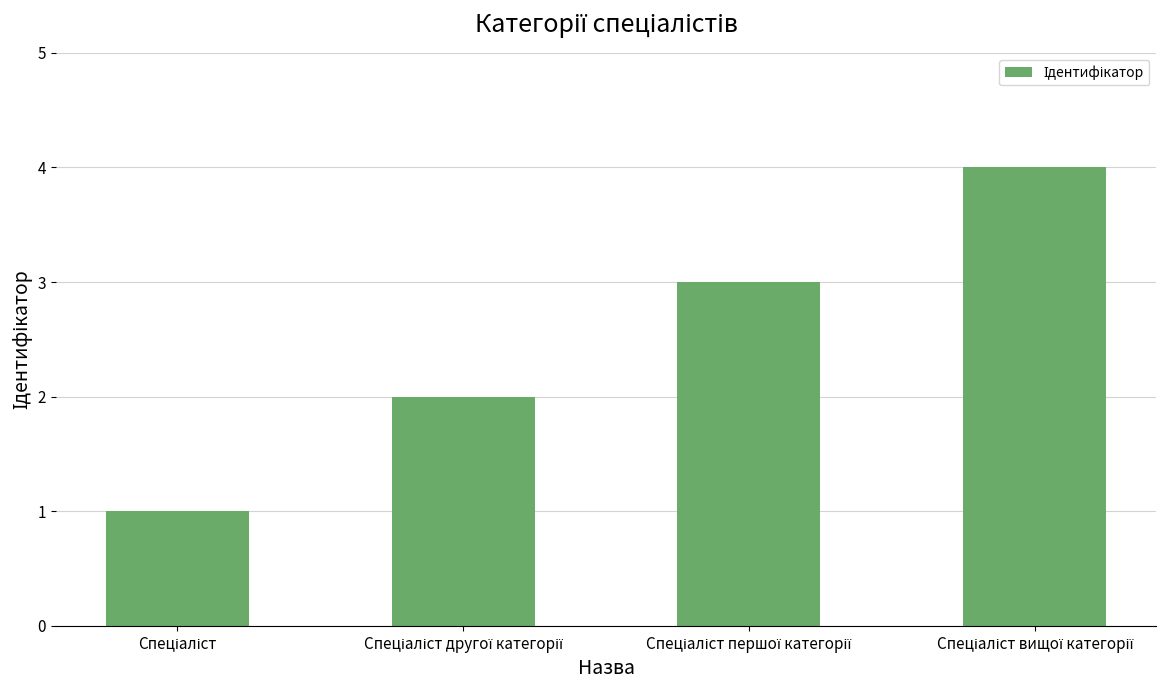

What is the maximum value shown in the chart?

4